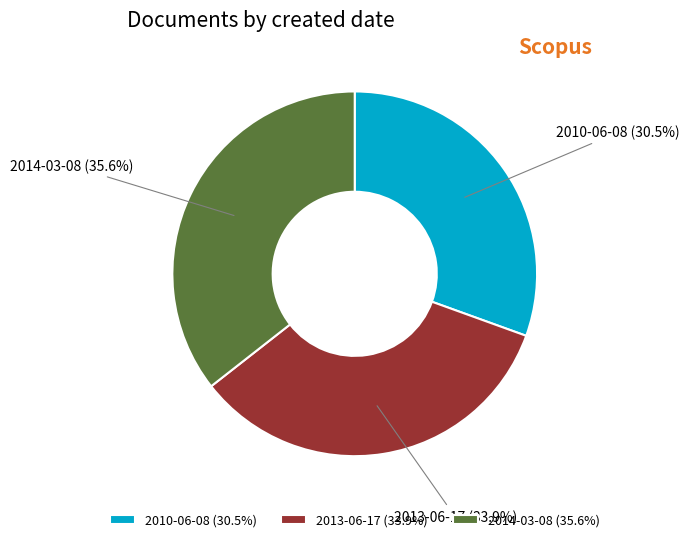

Approximately how many times larger is the value at 2010-06-08 compared to 2014-03-08?

0.9